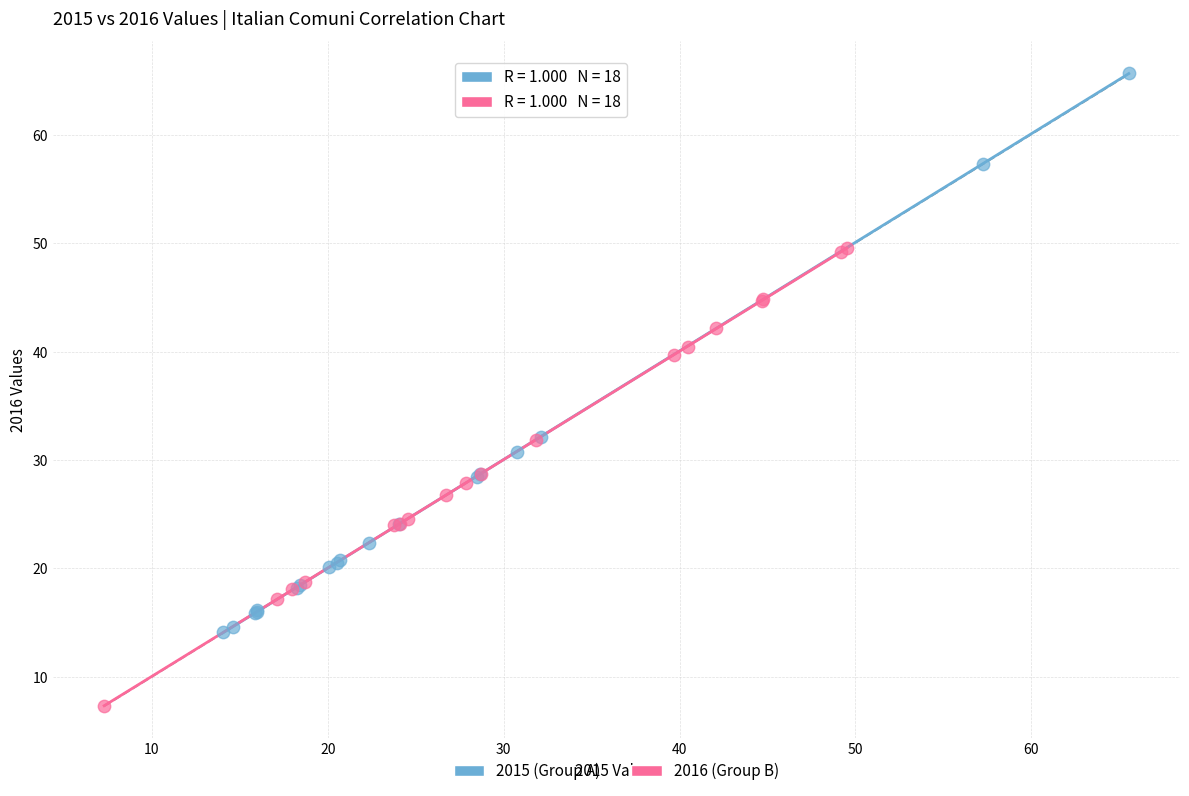

Which series has the widest spread of Y values?

2015 (Group A)